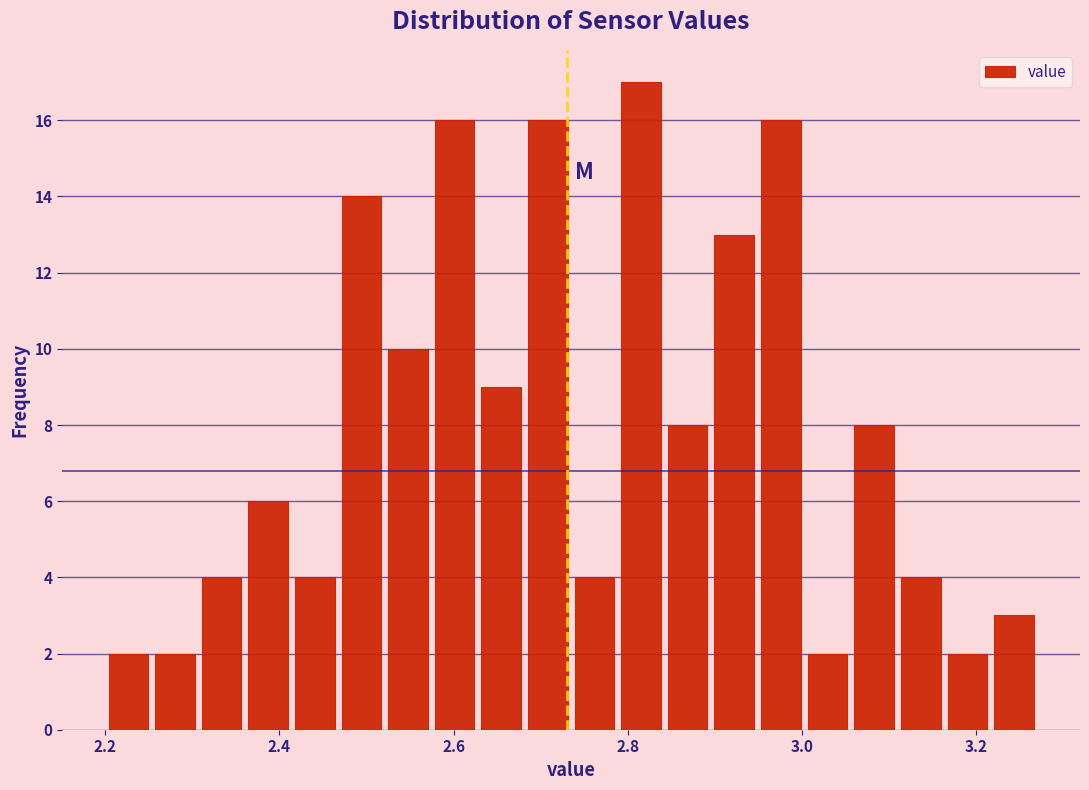

Around what value on the x-axis is the tallest bar? Give the approximate position of its centre, as read against the axis.

2.82